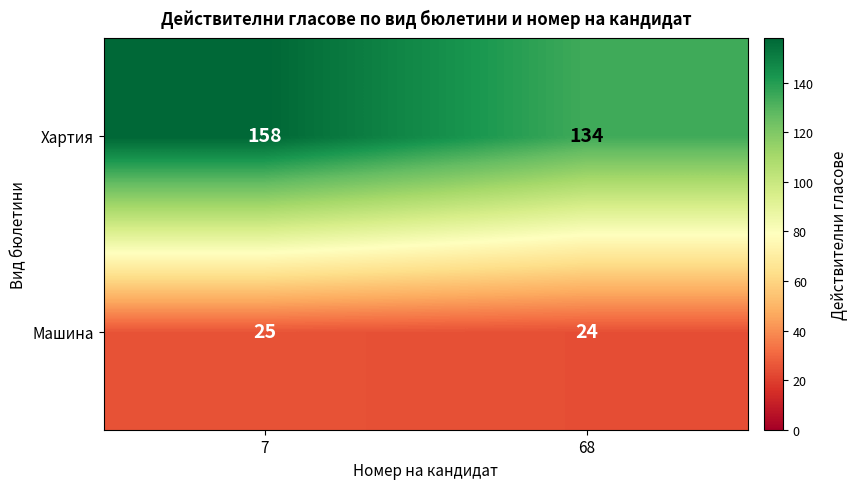

At which category is the sum across all series the highest?

7